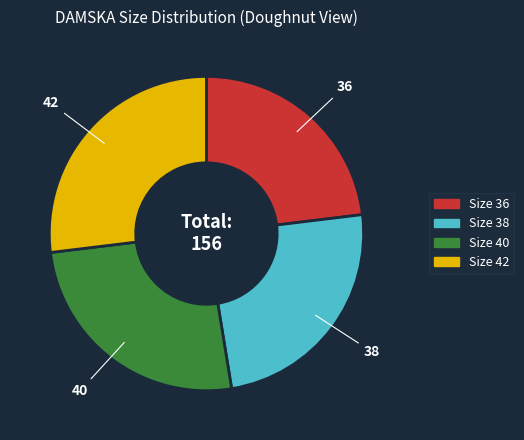

Does any single category account for the majority?

No